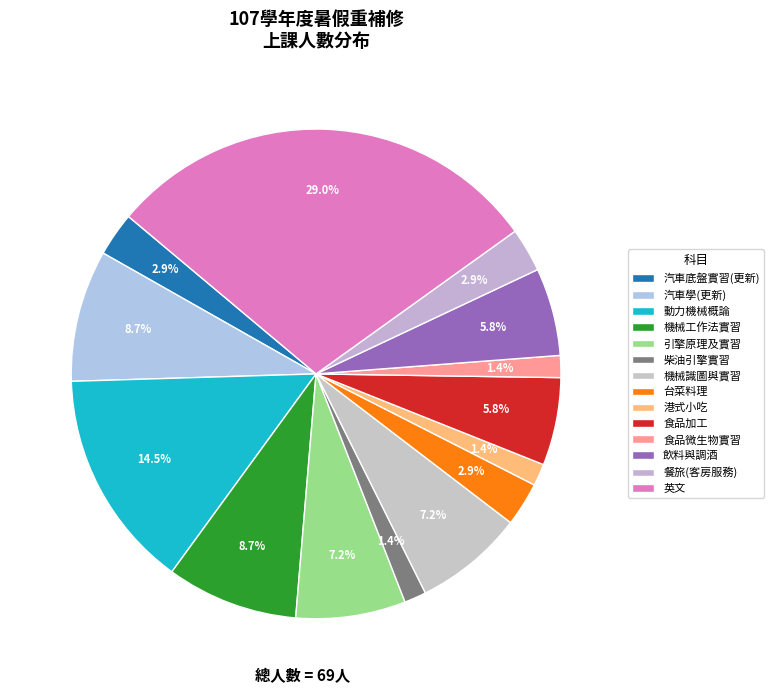

Count the number of slices in the pie.

14